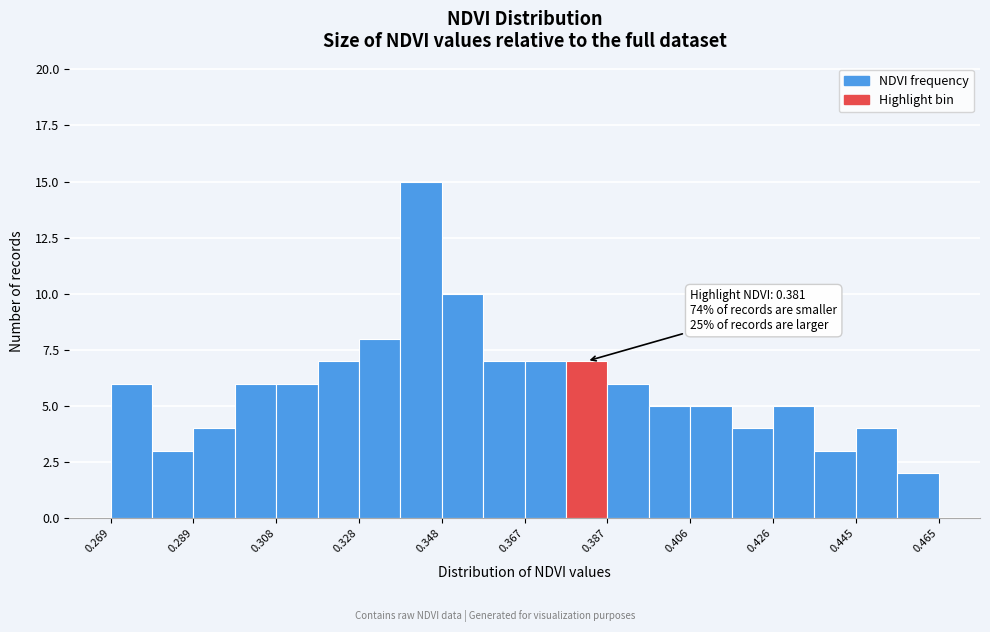

Over which range of the x-axis is the bar tallest?

0.338 to 0.348